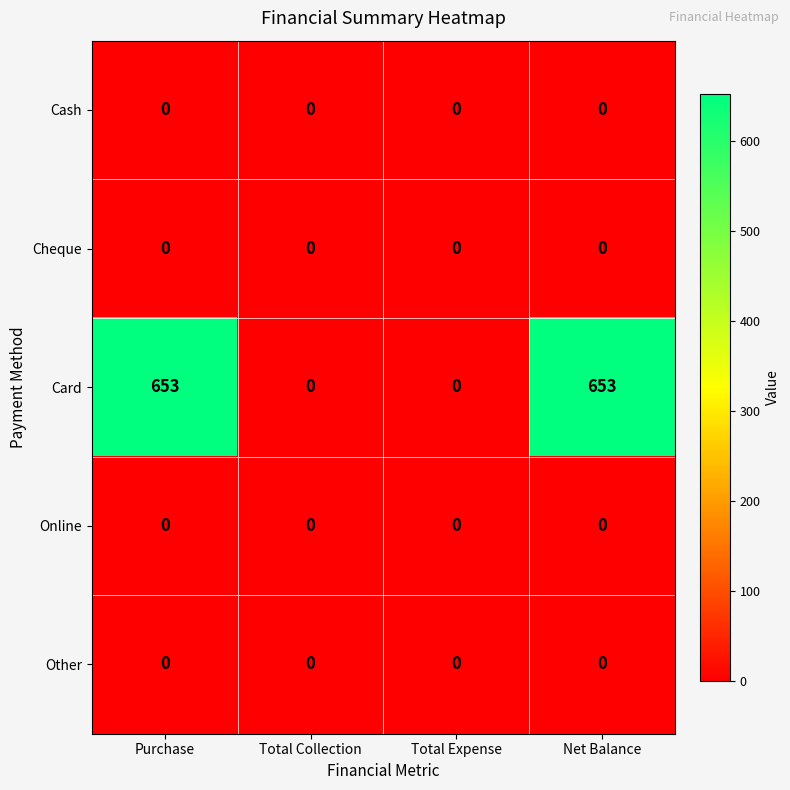

Reading left to right, list all the values displayed in this chart.

Cash: 0	0	0	0
Cheque: 0	0	0	0
Card: 653	0	0	653
Online: 0	0	0	0
Other: 0	0	0	0